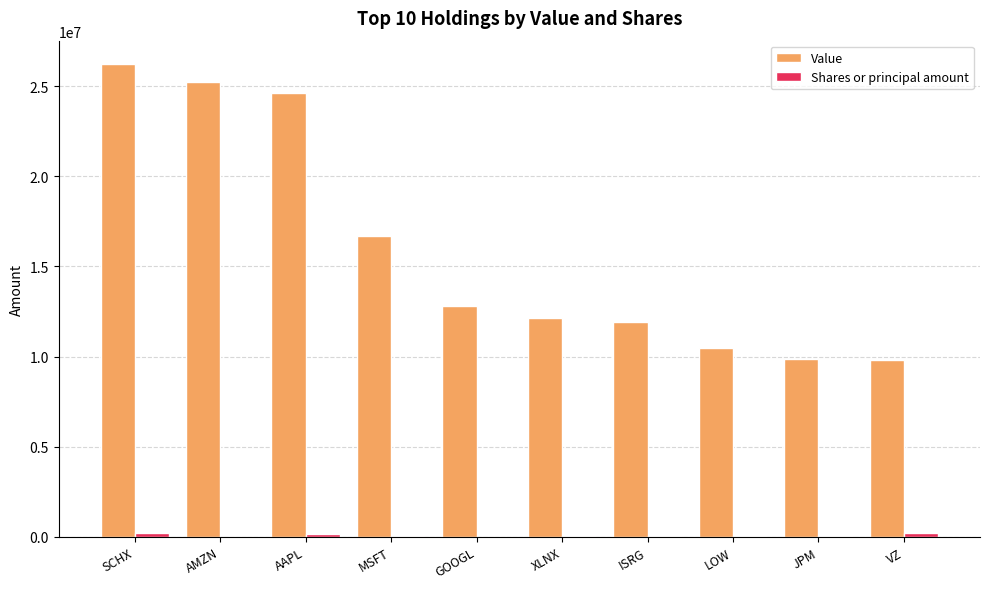

Between MSFT and XLNX, which series saw the biggest shift?

Value